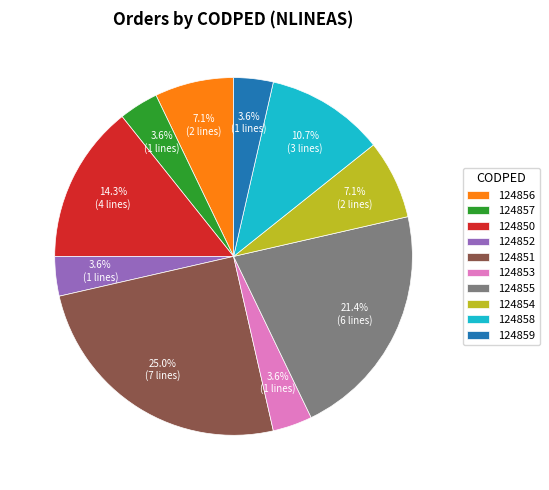

Count the number of slices in the pie.

10